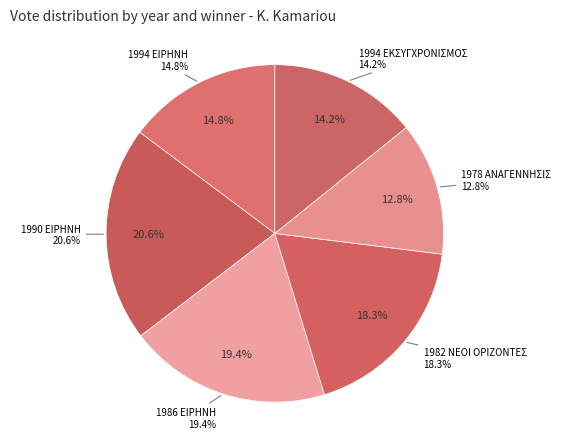

The 1994 ΕΙΡΗΝΗ slice represents 25% of the pie. True or false?

False